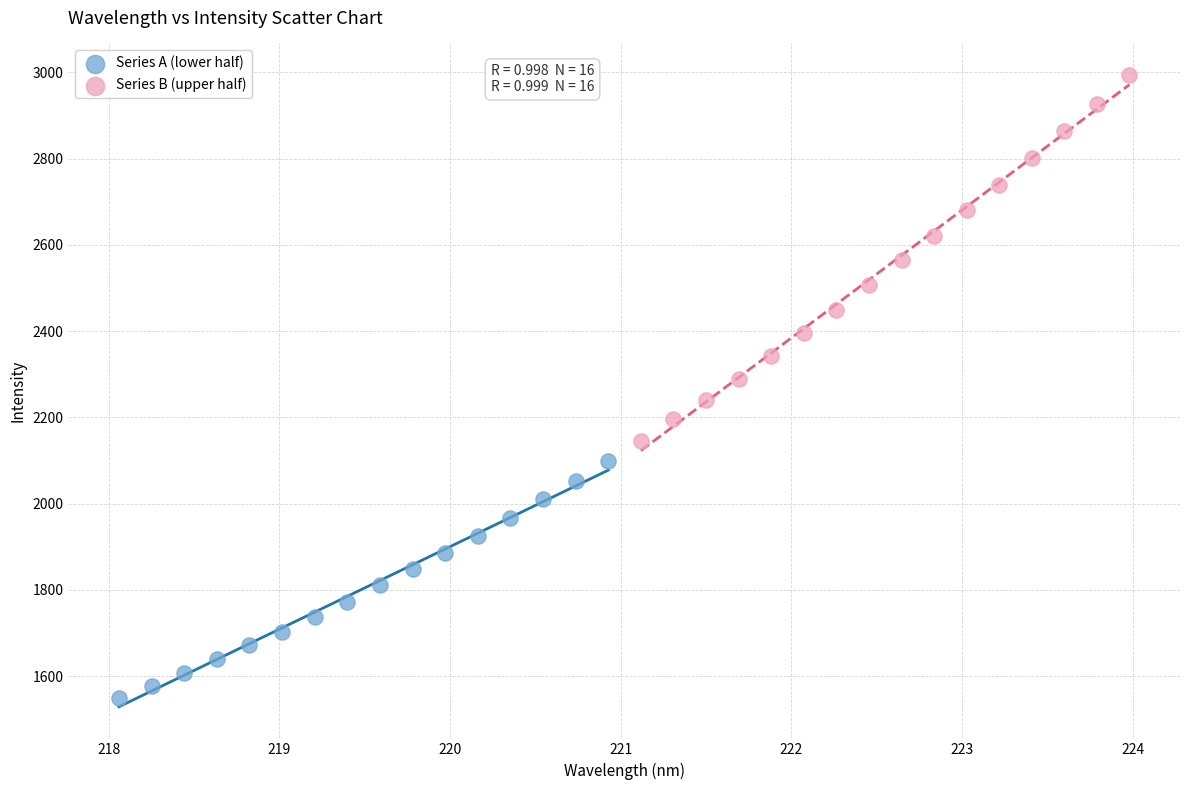

Which series contains the highest Y value?

Series B (upper half)